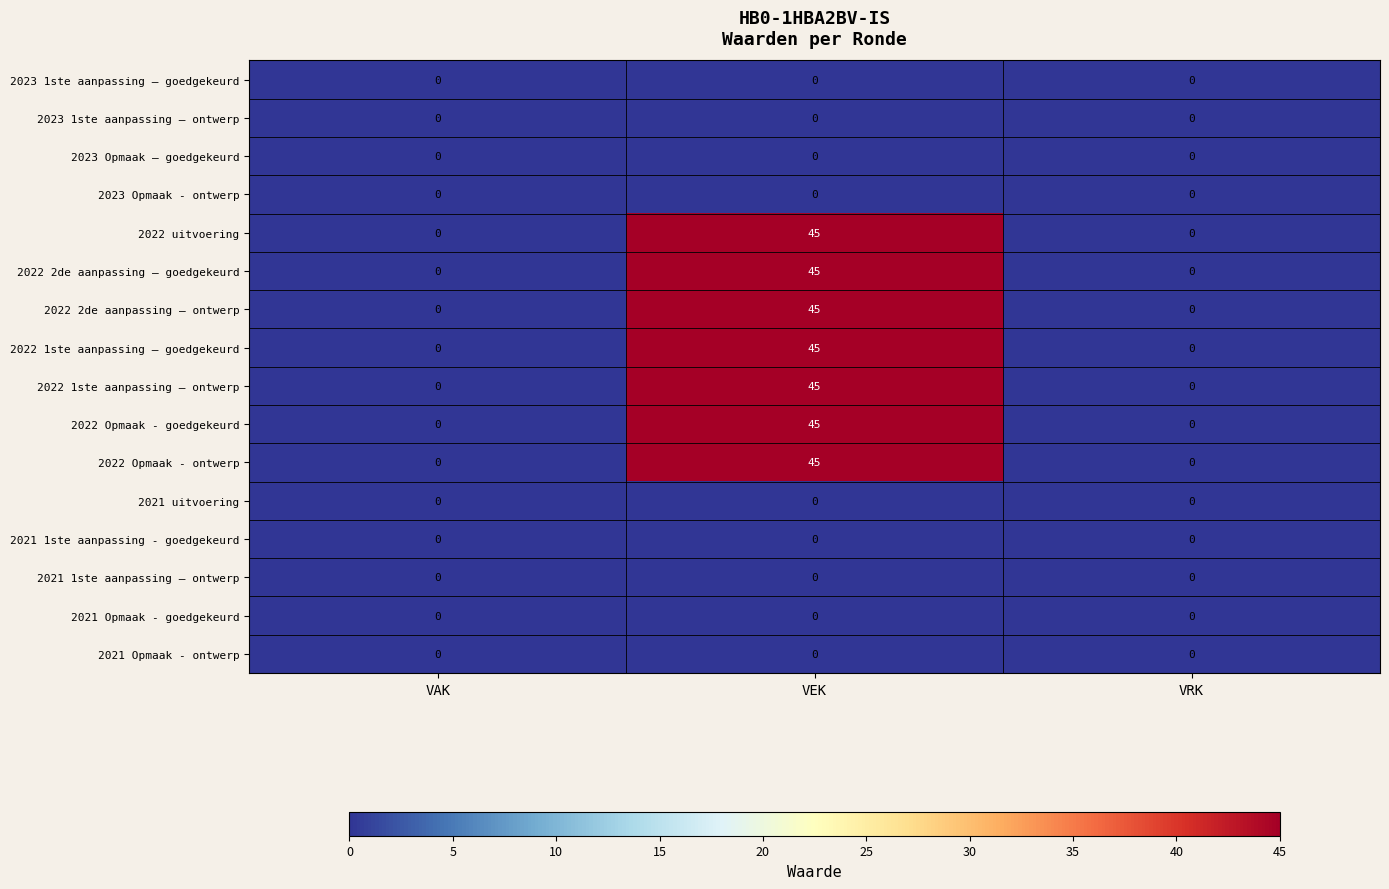

What is the difference between the highest and lowest values at VEK?

45